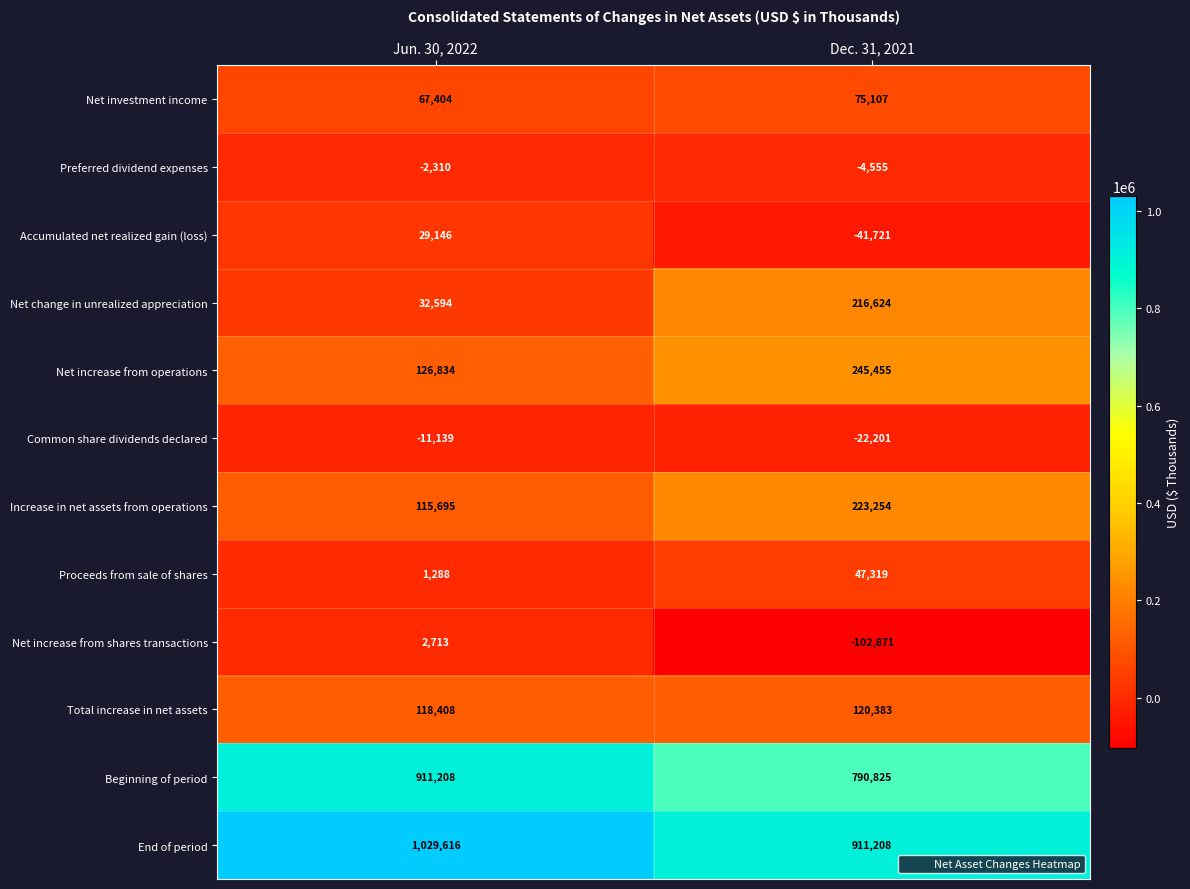

Rank the series by their maximum value, from highest to lowest.

End of period, Beginning of period, Net increase from operations, Increase in net assets from operations, Net change in unrealized appreciation, Total increase in net assets, Net investment income, Proceeds from sale of shares, Accumulated net realized gain (loss), Net increase from shares transactions, Preferred dividend expenses, Common share dividends declared